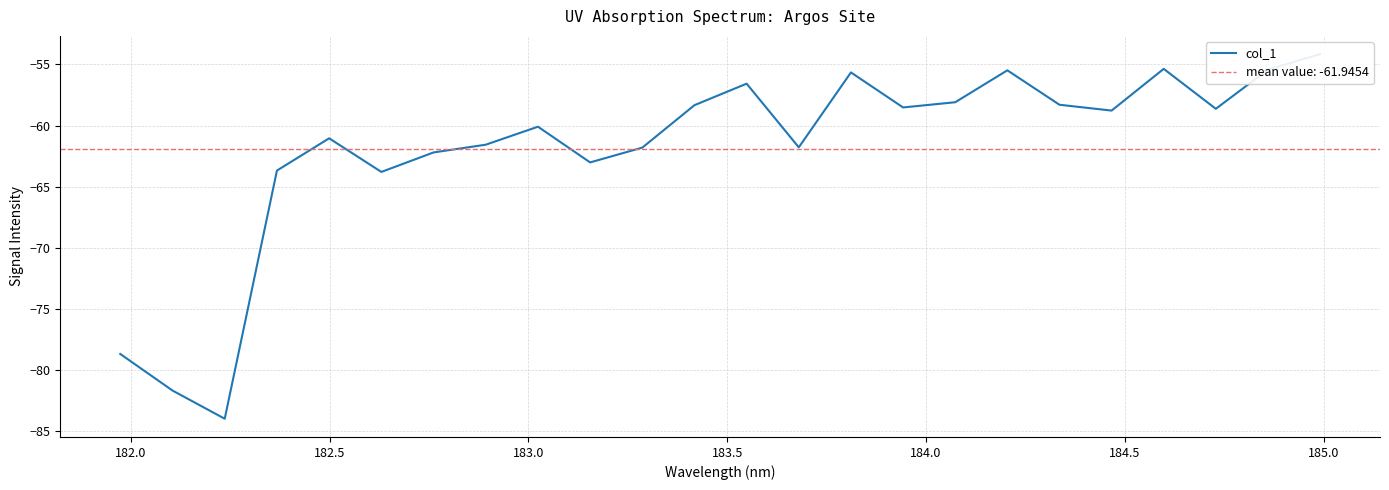

What is the greatest value displayed?

-54.2